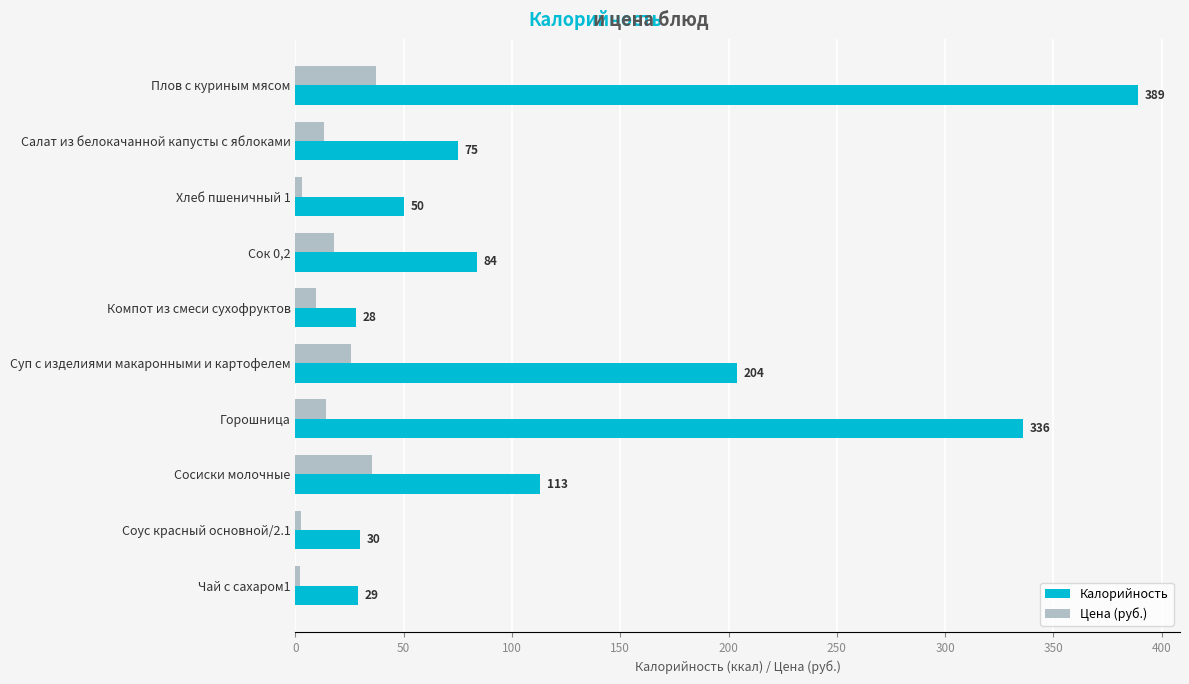

Is the value of Цена (руб.) at Сосиски молочные greater than the value of Калорийность at Плов с куриным мясом?

No